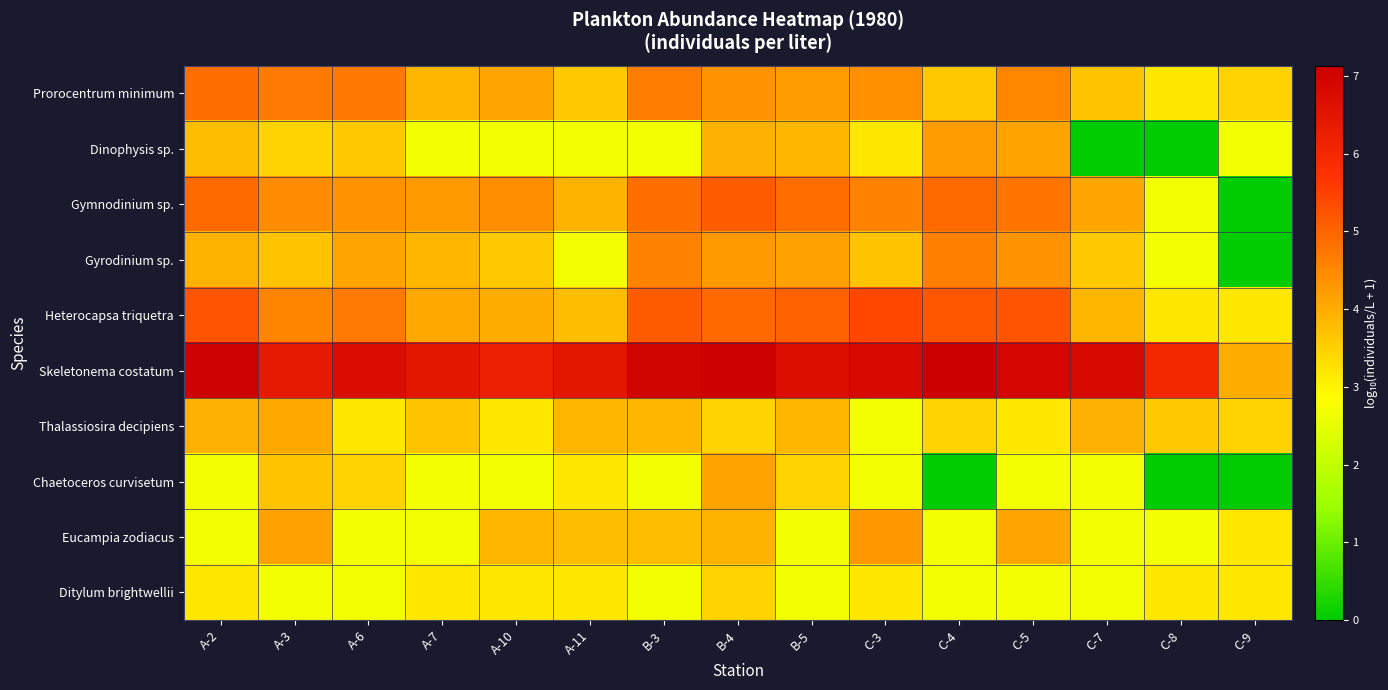

Reading right to left, what are all the values shown in this chart?

Prorocentrum minimum: C-9=3.5	C-8=3.2	C-7=3.7	C-5=4.5	C-4=3.6	C-3=4.4	B-5=4.2	B-4=4.4	B-3=4.7	A-11=3.6	A-10=4.1	A-7=3.8	A-6=4.7	A-3=4.7	A-2=4.9
Dinophysis sp.: C-9=2.7	C-8=0.0	C-7=0.0	C-5=4.1	C-4=4.2	C-3=3.2	B-5=3.8	B-4=4.0	B-3=2.7	A-11=2.7	A-10=2.7	A-7=2.7	A-6=3.6	A-3=3.5	A-2=3.8
Gymnodinium sp.: C-9=0.0	C-8=2.7	C-7=4.1	C-5=4.8	C-4=4.9	C-3=4.6	B-5=4.9	B-4=5.1	B-3=4.9	A-11=3.9	A-10=4.4	A-7=4.3	A-6=4.4	A-3=4.5	A-2=4.9
Gyrodinium sp.: C-9=0.0	C-8=2.7	C-7=3.6	C-5=4.4	C-4=4.6	C-3=3.7	B-5=4.2	B-4=4.3	B-3=4.6	A-11=2.7	A-10=3.6	A-7=3.8	A-6=4.1	A-3=3.7	A-2=3.9
Heterocapsa triquetra: C-9=3.2	C-8=3.2	C-7=3.8	C-5=5.2	C-4=5.2	C-3=5.4	B-5=5.1	B-4=4.9	B-3=5.1	A-11=3.8	A-10=4.0	A-7=4.0	A-6=4.7	A-3=4.6	A-2=5.2
Skeletonema costatum: C-9=4.0	C-8=6.0	C-7=6.9	C-5=6.9	C-4=7.1	C-3=6.8	B-5=6.7	B-4=7.1	B-3=7.0	A-11=6.5	A-10=6.2	A-7=6.5	A-6=6.7	A-3=6.4	A-2=7.1
Thalassiosira decipiens: C-9=3.5	C-8=3.6	C-7=4.0	C-5=3.2	C-4=3.5	C-3=2.7	B-5=3.8	B-4=3.5	B-3=3.8	A-11=3.8	A-10=3.2	A-7=3.7	A-6=3.2	A-3=4.0	A-2=4.0
Chaetoceros curvisetum: C-9=0.0	C-8=0.0	C-7=2.7	C-5=2.7	C-4=0.0	C-3=2.7	B-5=3.5	B-4=4.1	B-3=2.7	A-11=3.2	A-10=2.7	A-7=2.7	A-6=3.5	A-3=3.7	A-2=2.7
Eucampia zodiacus: C-9=3.2	C-8=2.7	C-7=2.7	C-5=4.1	C-4=2.7	C-3=4.3	B-5=2.7	B-4=3.9	B-3=3.8	A-11=3.8	A-10=3.8	A-7=2.7	A-6=2.7	A-3=4.2	A-2=2.7
Ditylum brightwellii: C-9=3.2	C-8=3.2	C-7=2.7	C-5=2.7	C-4=2.7	C-3=3.2	B-5=2.7	B-4=3.5	B-3=2.7	A-11=3.2	A-10=3.2	A-7=3.2	A-6=2.7	A-3=2.7	A-2=3.2